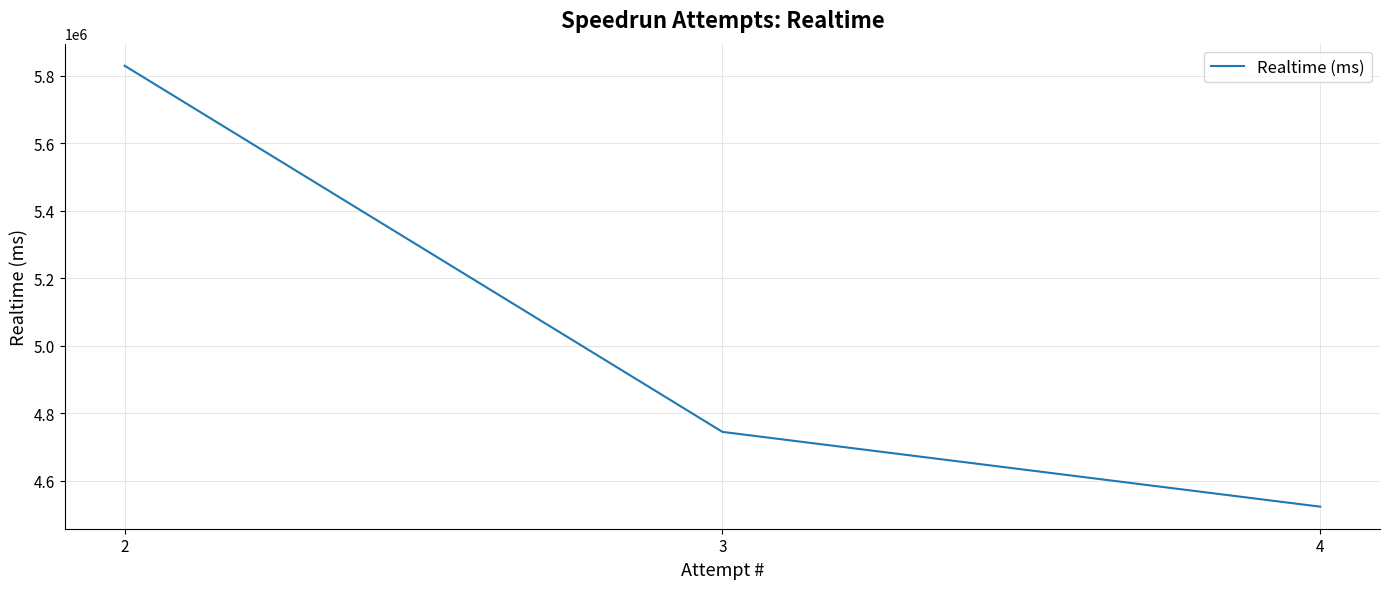

Count the number of values greater than 4745254.

1